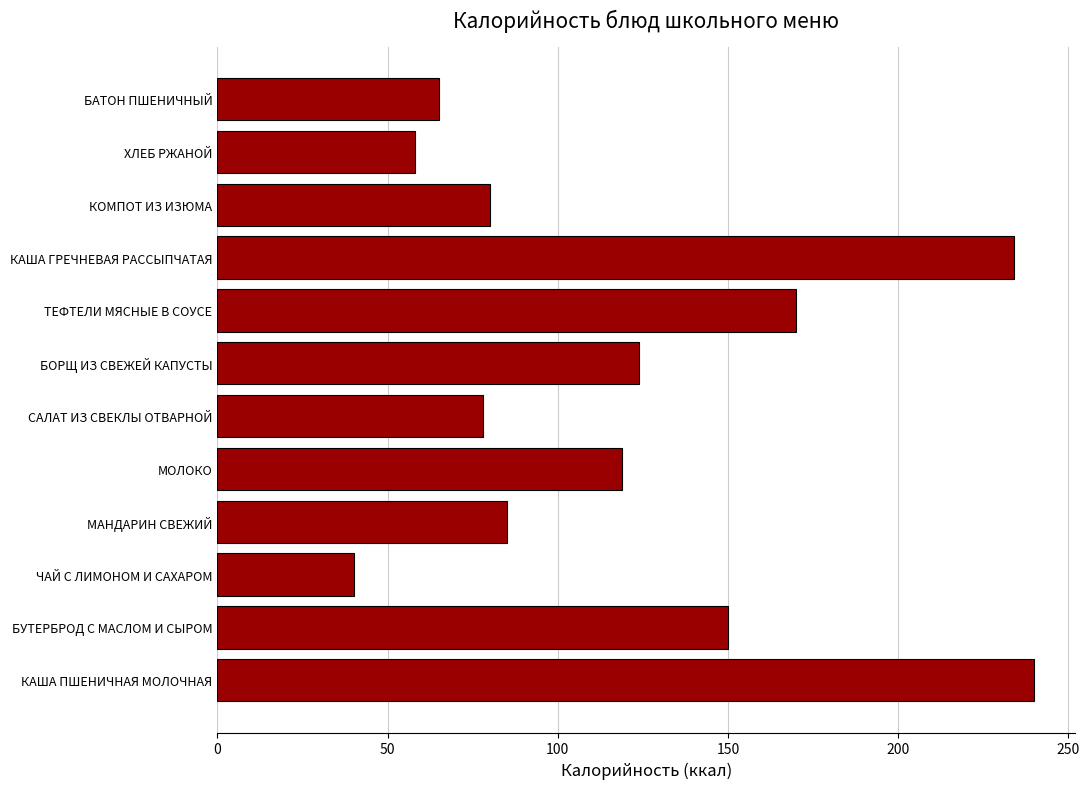

True or false: the data shows 58 at ХЛЕБ РЖАНОЙ.

True